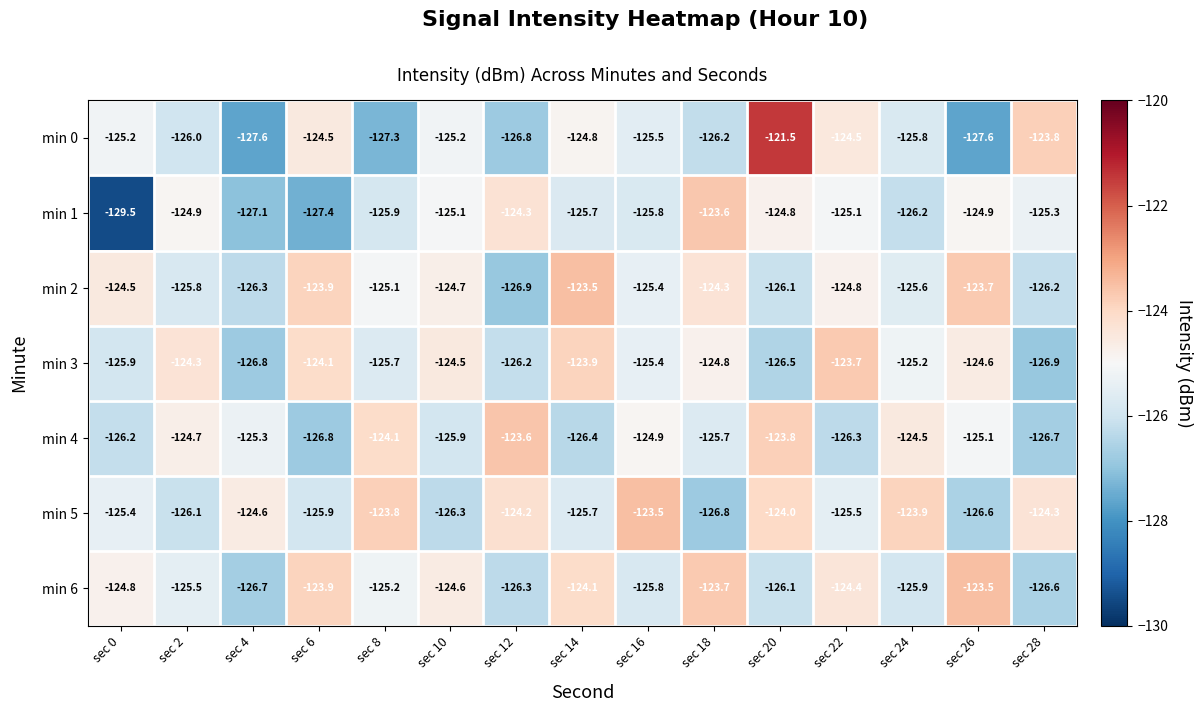

Between sec 10 and sec 24, which series saw the biggest shift?

min 5